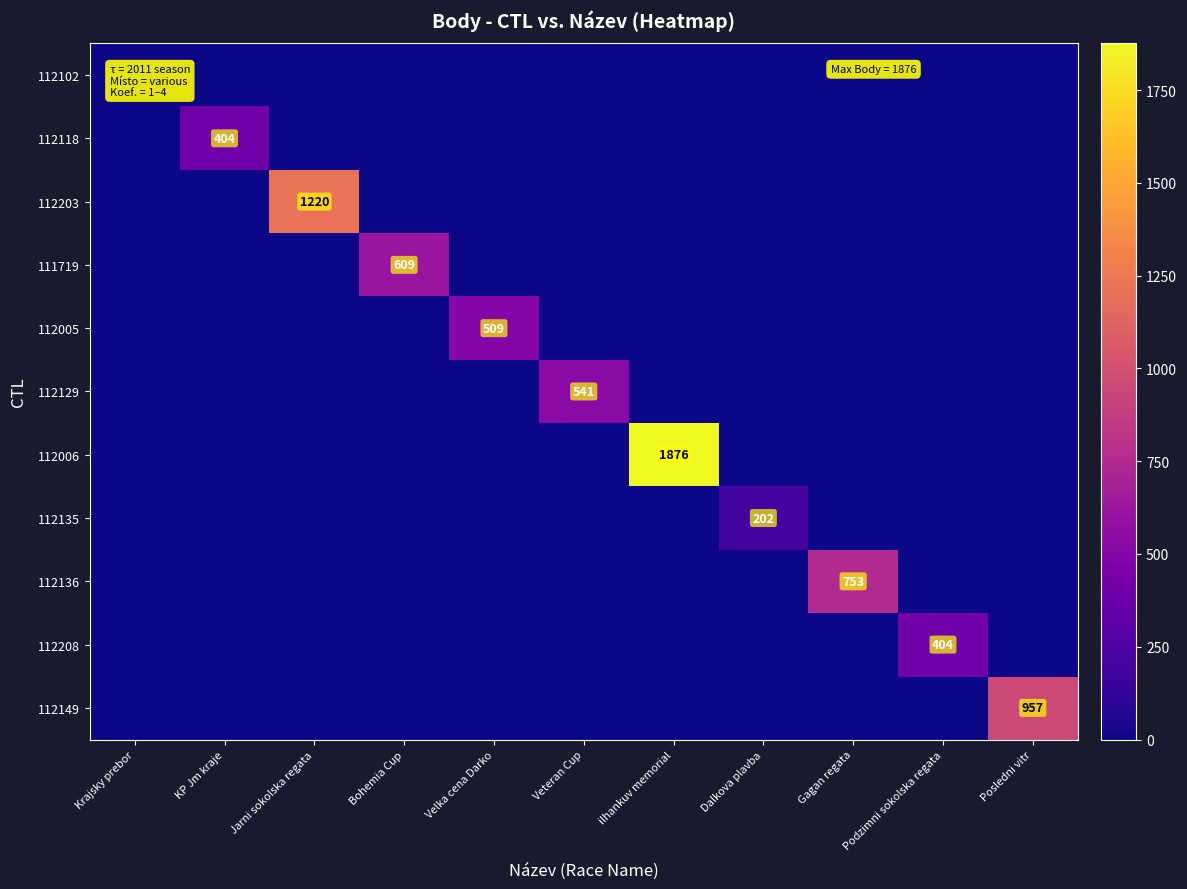

Is the value of 112135 at Dalkova plavba greater than the value of 112129 at Veteran Cup?

No